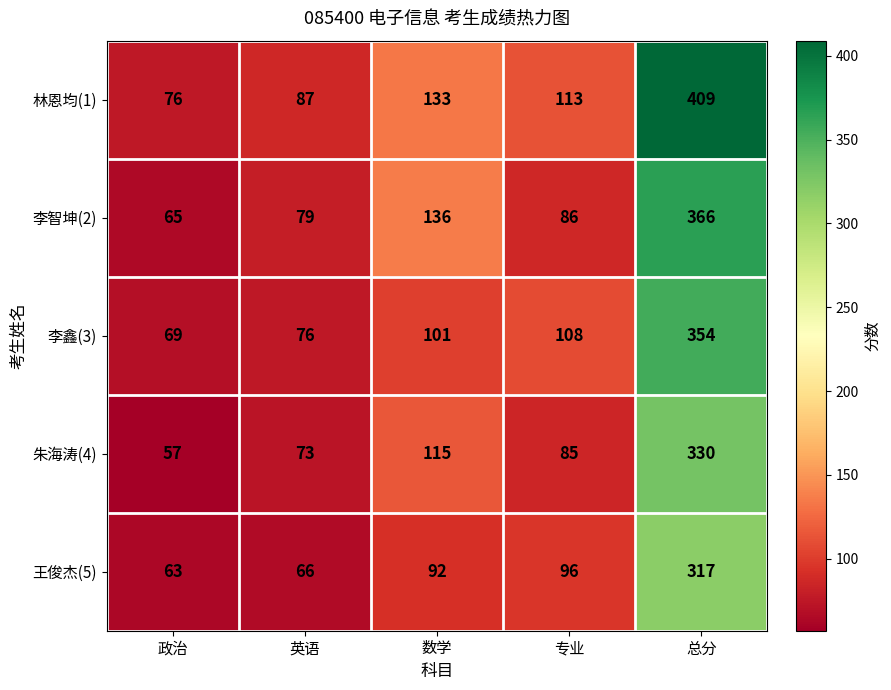

True or false: 王俊杰(5) has a value of 160 at 数学.

False